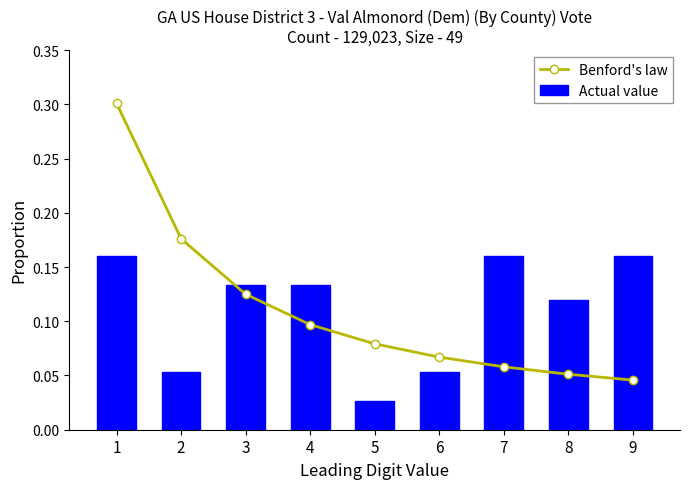

Does the chart contain any negative values?

No